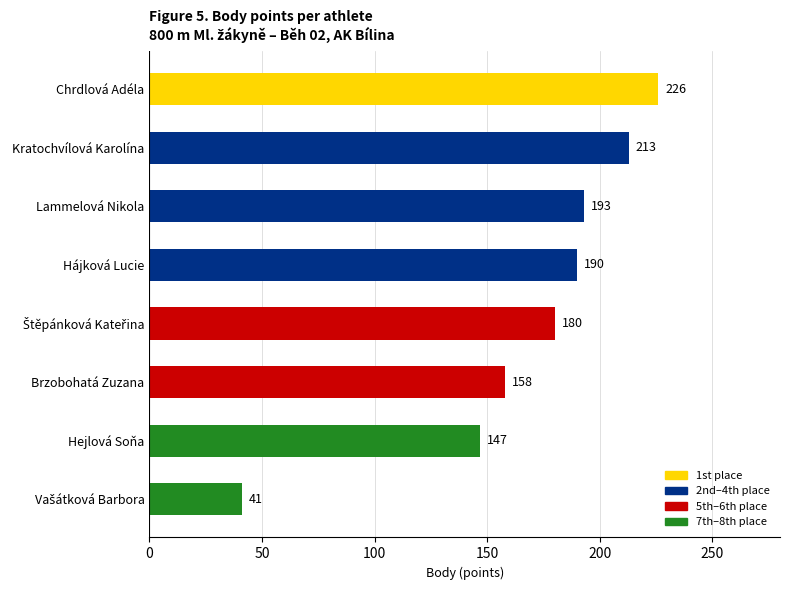

The value at Kratochvílová Karolína is 320. True or false?

False